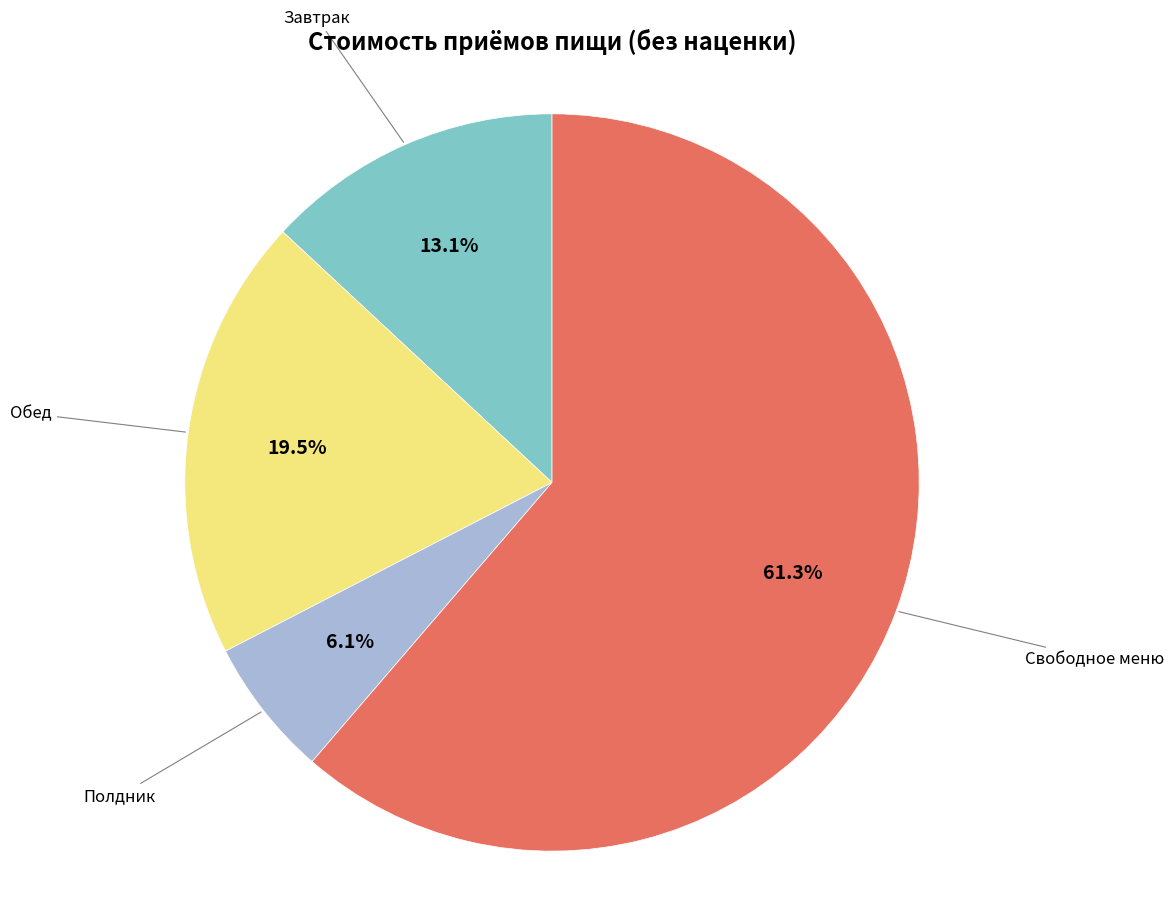

Does any single category account for the majority?

Yes